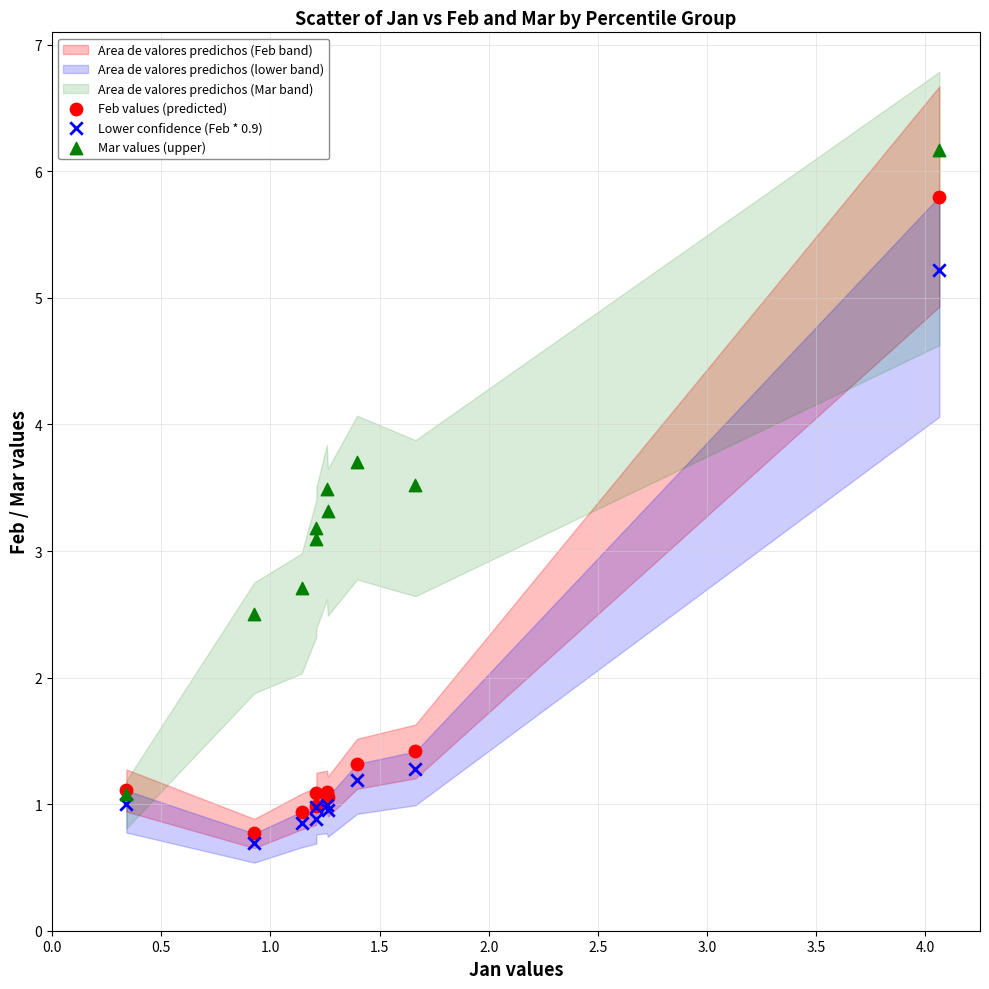

Across all series, what Y value is closest to 3?

3.1